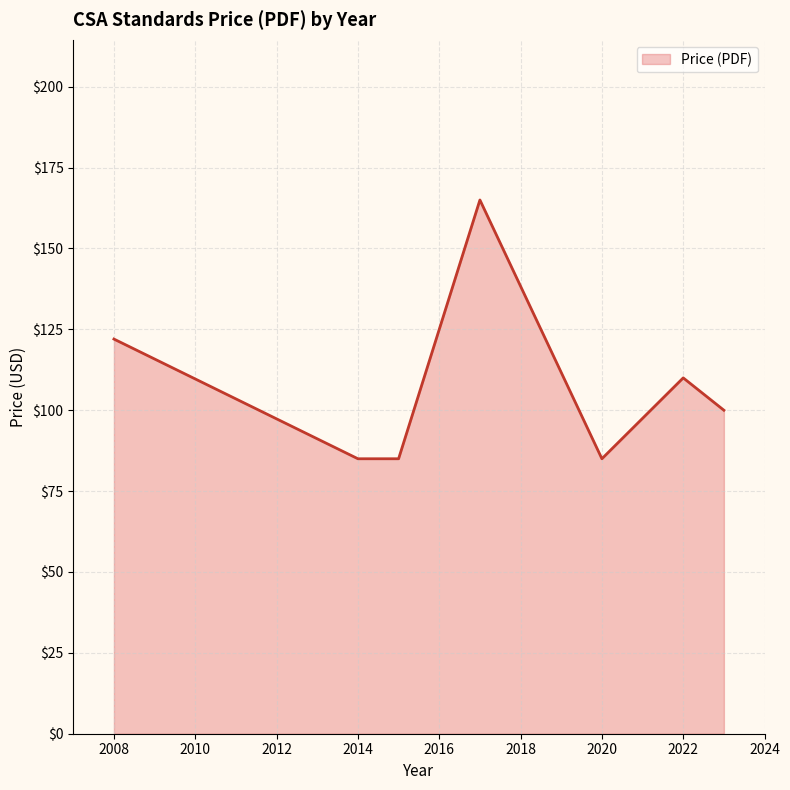

True or false: the data has more than 1 interior local peaks.

True